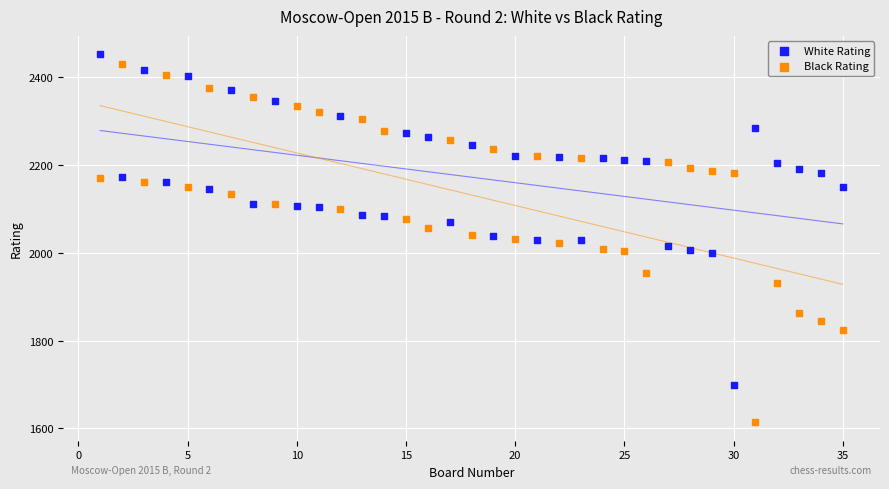

What is the X range (max minus min) for the scatter plot?

34